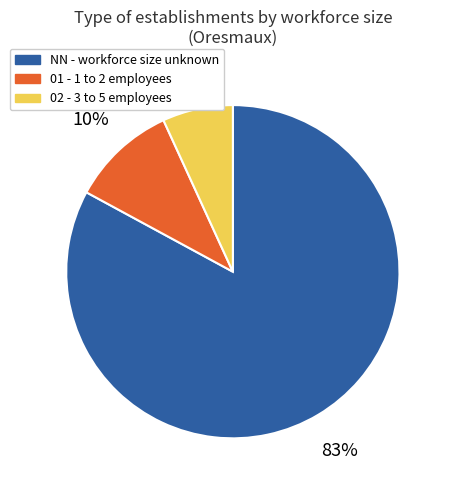

To the nearest percent, what is the average slice percentage?

33%